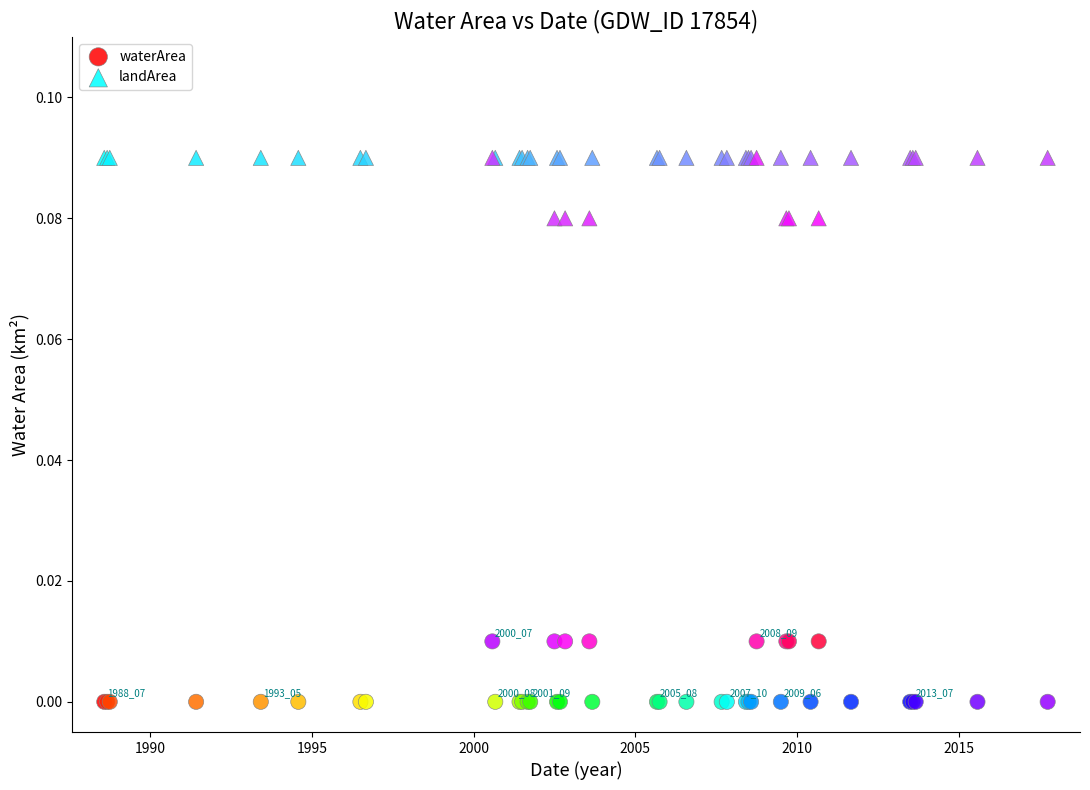

What are all the series names shown in the legend?

waterArea, landArea